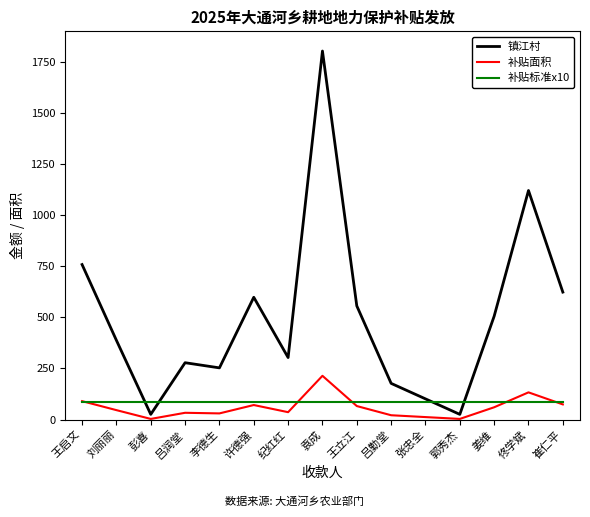

At which category is the sum across all series the highest?

袁成